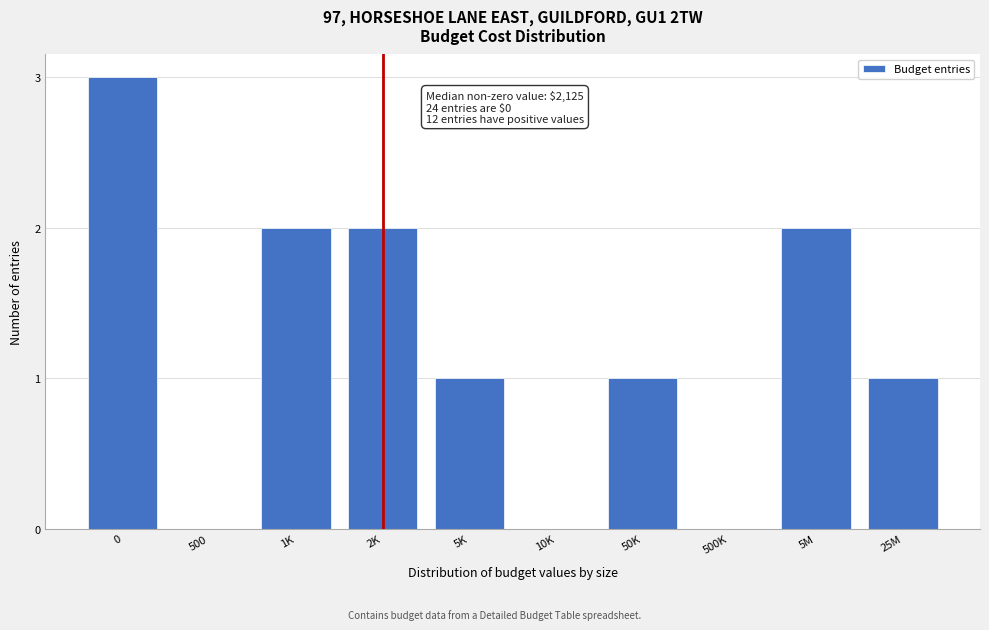

Reading left to right, transcribe all the data shown in this chart.

0=3	500=0	1K=2	2K=2	5K=1	10K=0	50K=1	500K=0	5M=2	25M=1